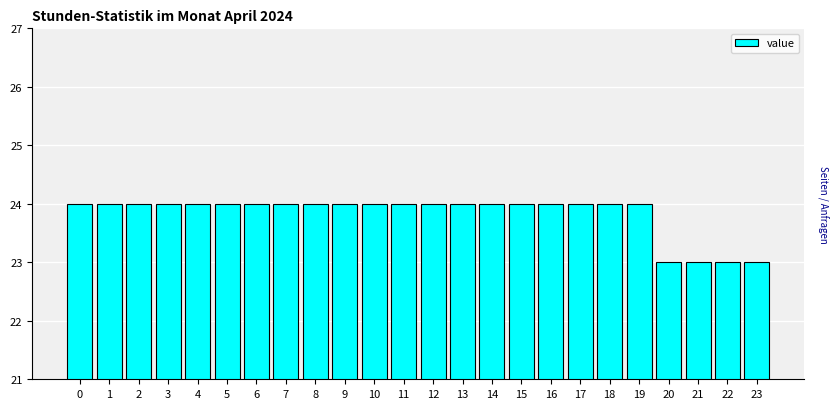

Reading left to right, what are all the values shown in this chart?

24	24	24	24	24	24	24	24	24	24	24	24	24	24	24	24	24	24	24	24	23	23	23	23